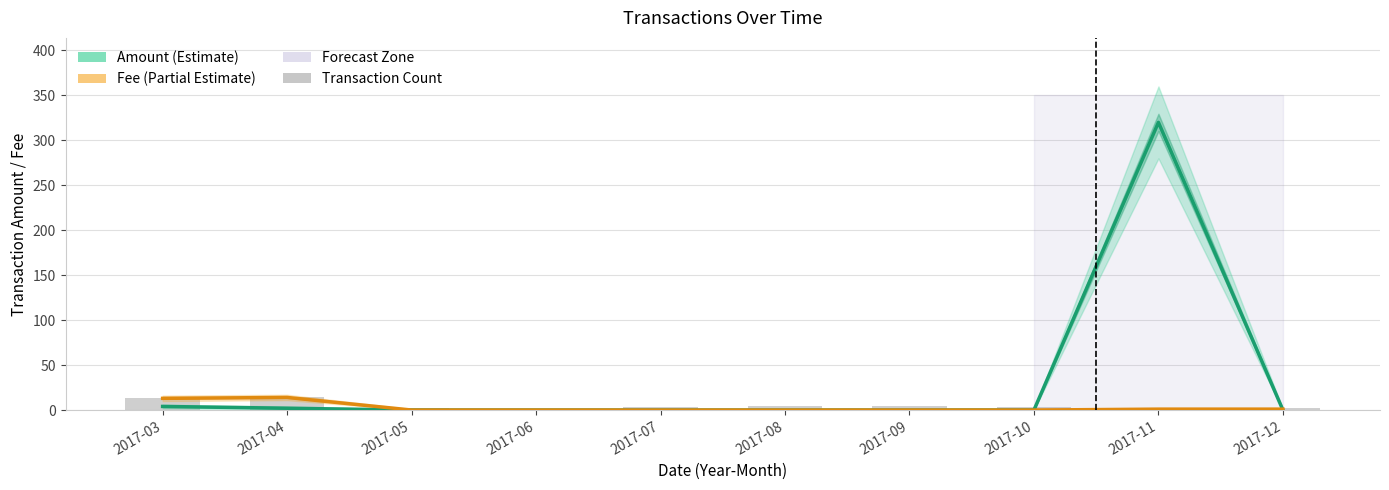

Rank the series by their maximum value, from highest to lowest.

Amount, Fee, Transaction Count